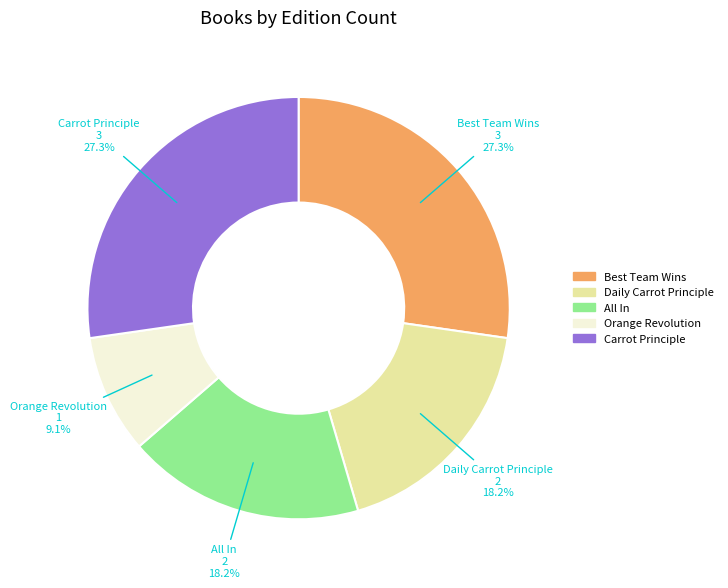

Does any single category account for the majority?

No